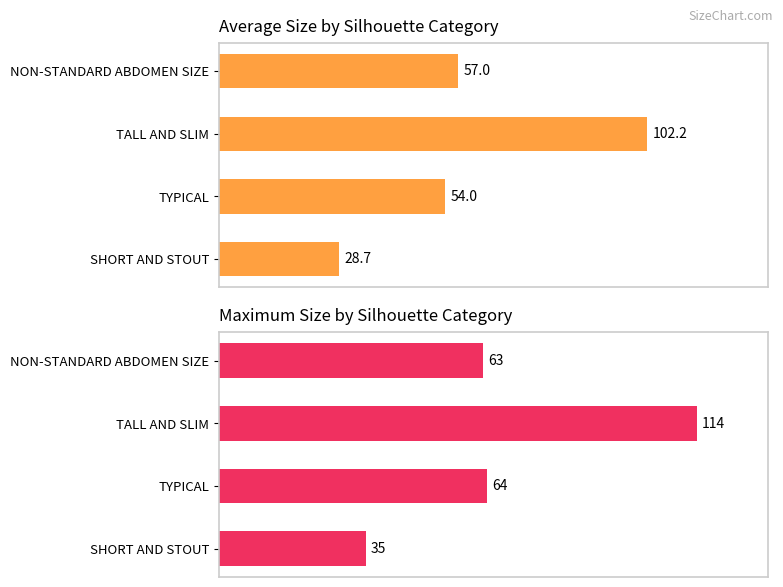

Is it true that Maximum size equals 157.3 at TALL AND SLIM?

False